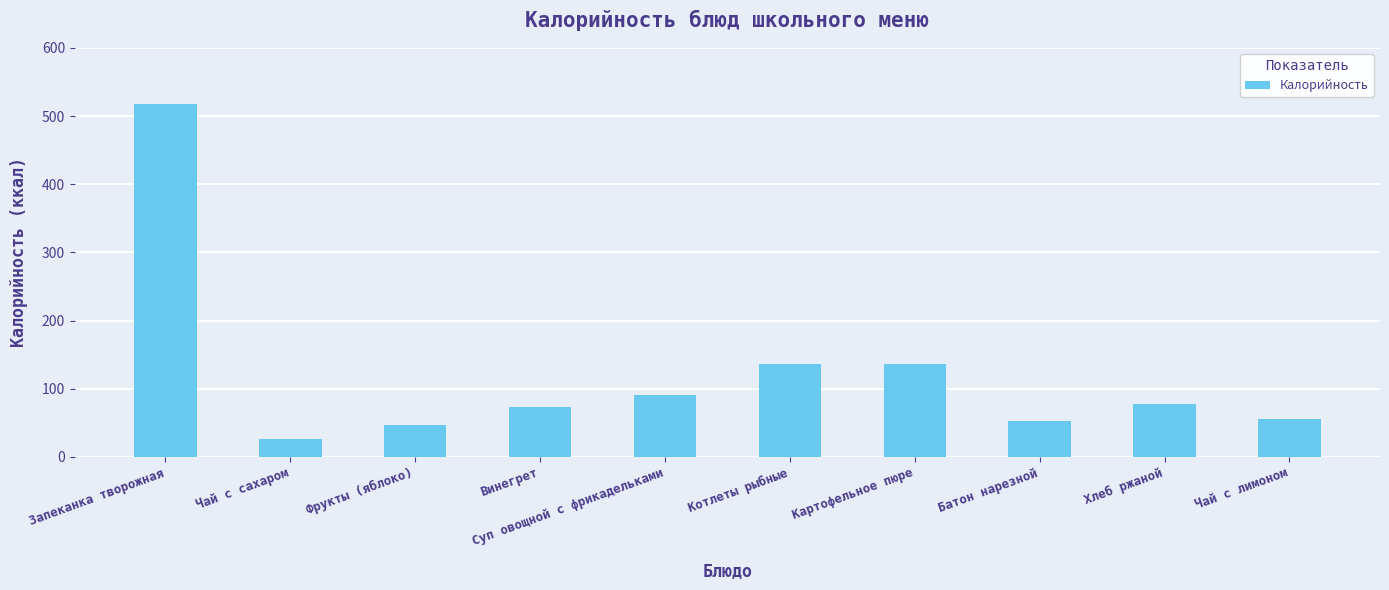

At which category does the chart reach its peak across all series?

Запеканка творожная